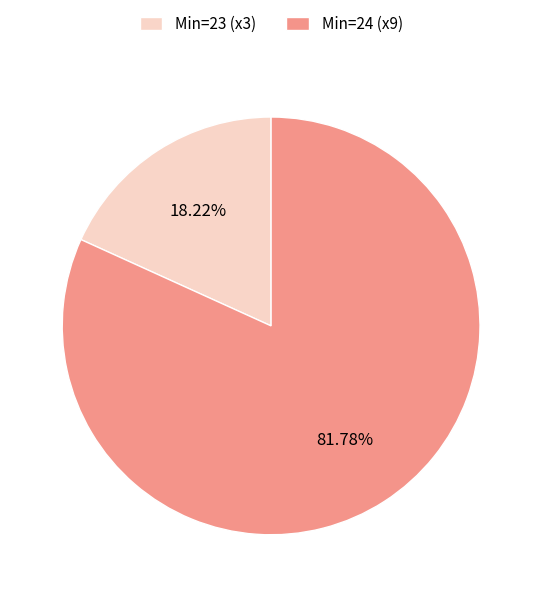

Which slice represents more than half of the pie?

Min=24 (x9)